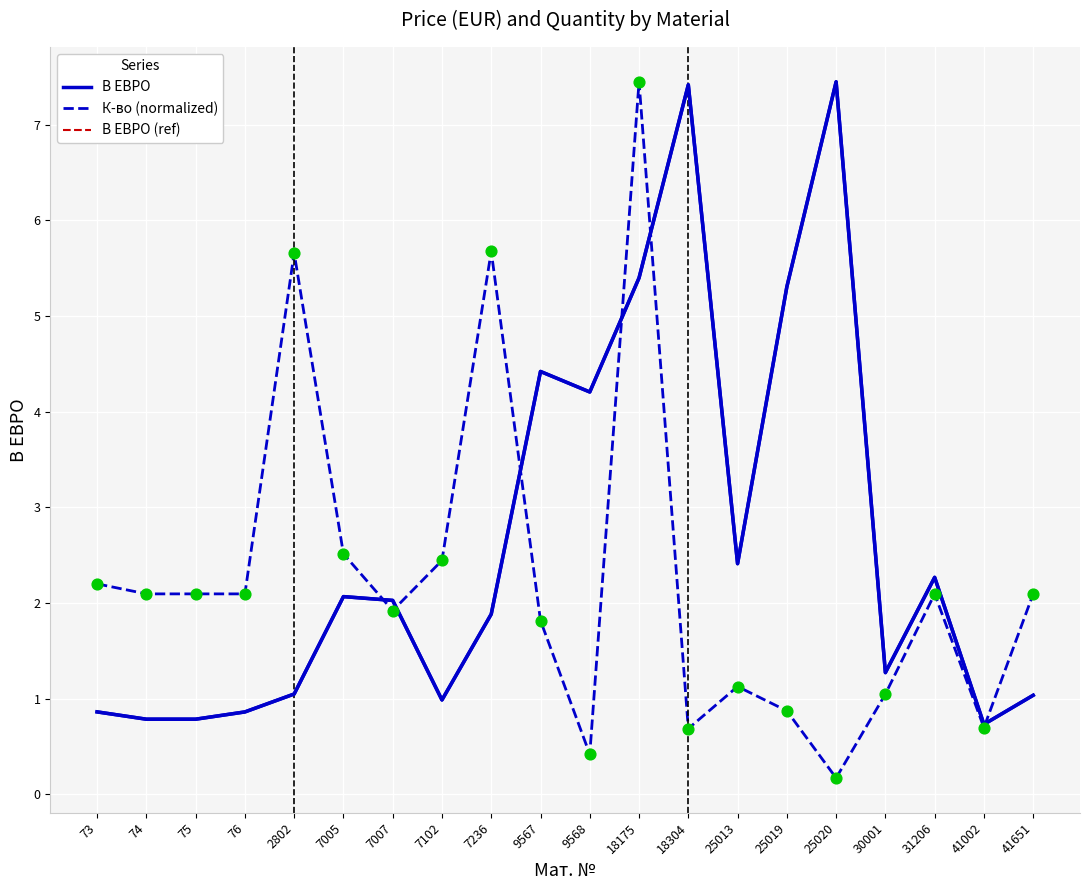

What are all the series names shown in the legend?

В ЕВРО, К-во (normalized), В ЕВРО (ref)